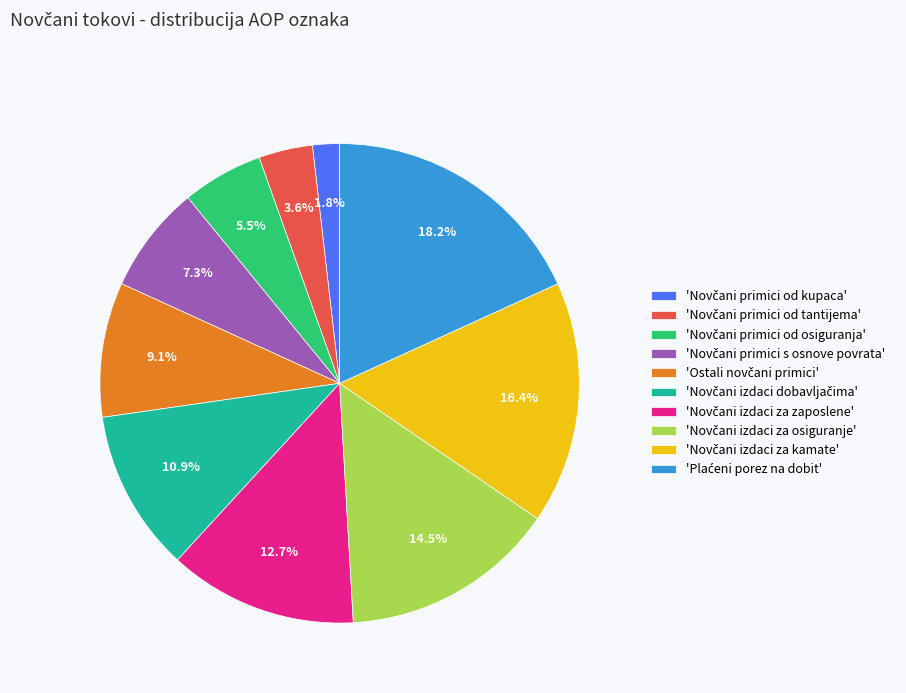

Is there a majority slice in this chart?

No